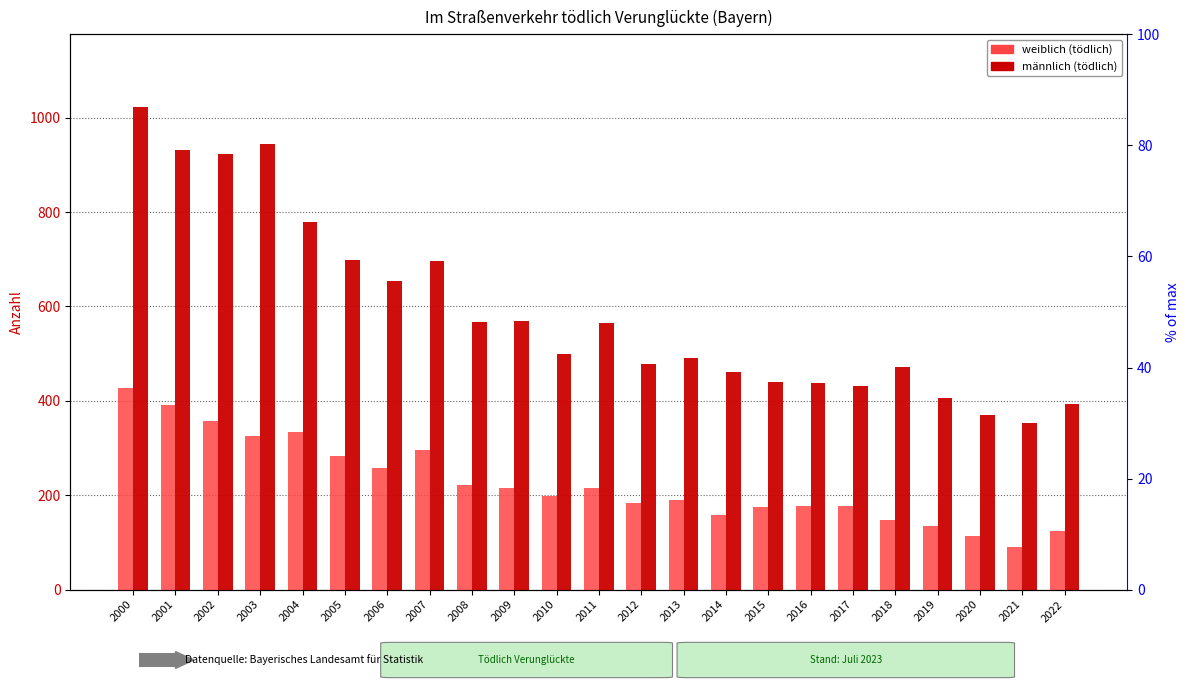

What is the highest value of the weiblich (tödlich) series?

427